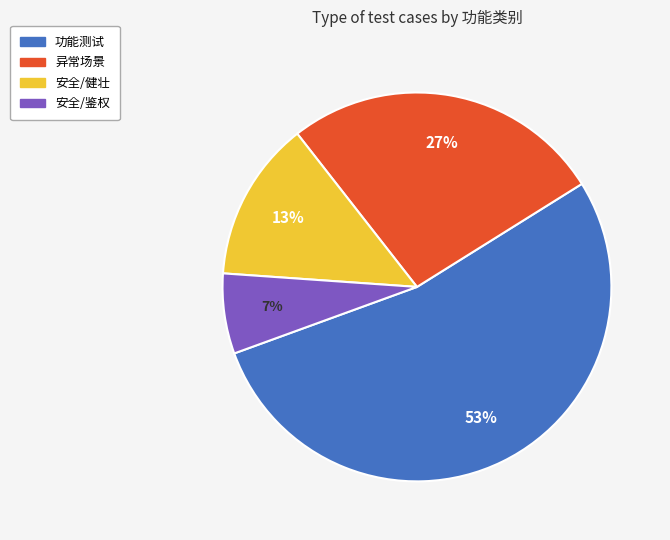

Is 异常场景 the majority of the pie?

No